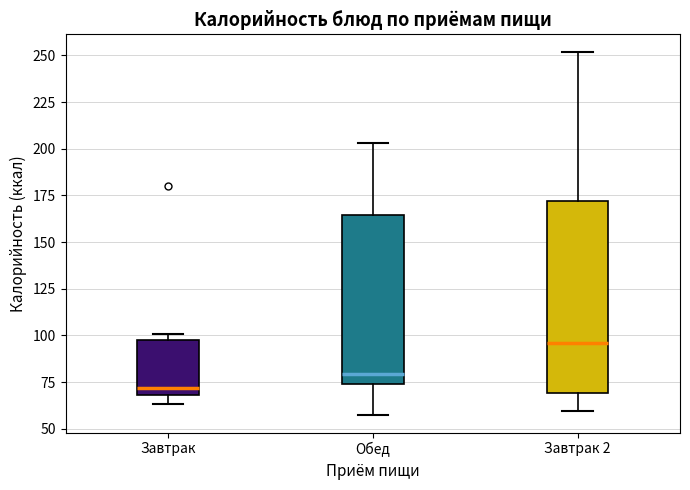

Where does the median line of the box for Обед sit on the y-axis? The values are not printed on the chart, so give them approximately, as read against the axis.

80